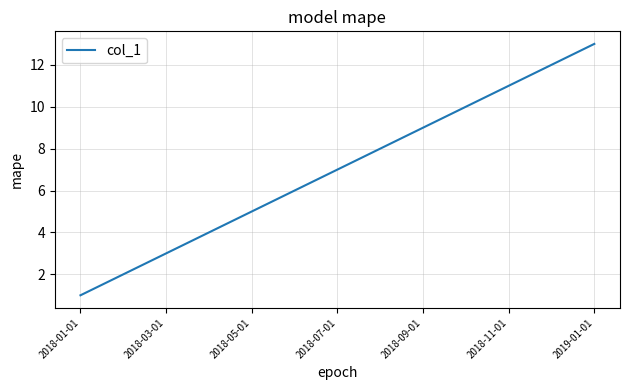

What is the difference between the maximum and minimum values?

12